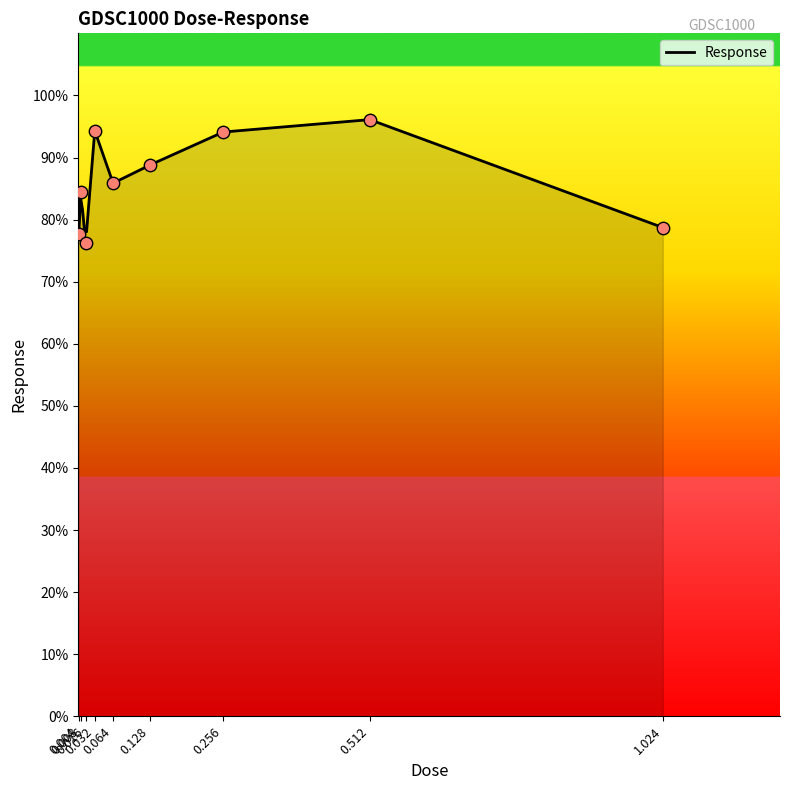

What is the change in value from 0.032 to 0.512?

+1.8